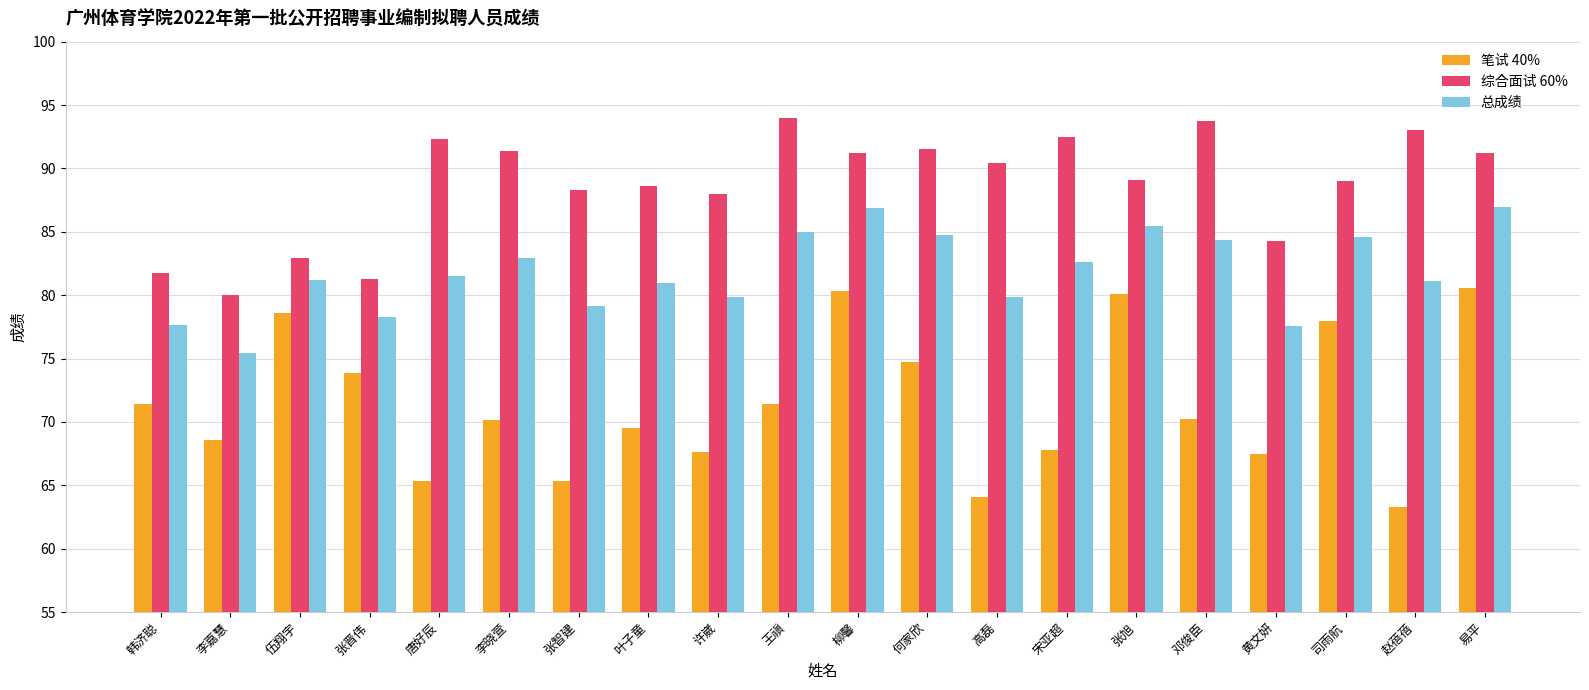

Where does the 笔试 40% series first go above 70?

韩济聪